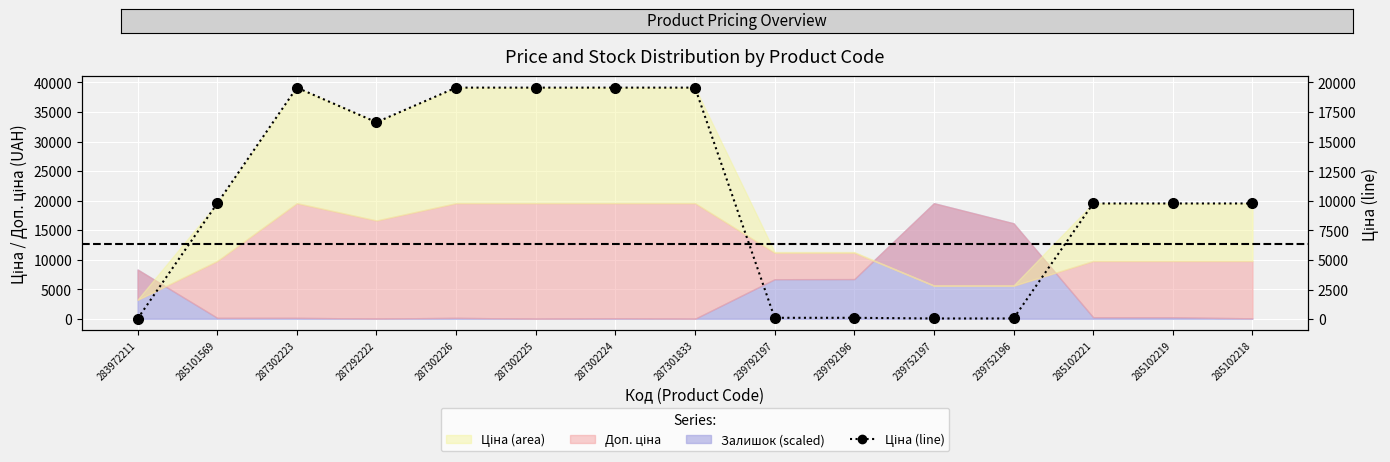

At which category does the data reach its first local peak?

287302223